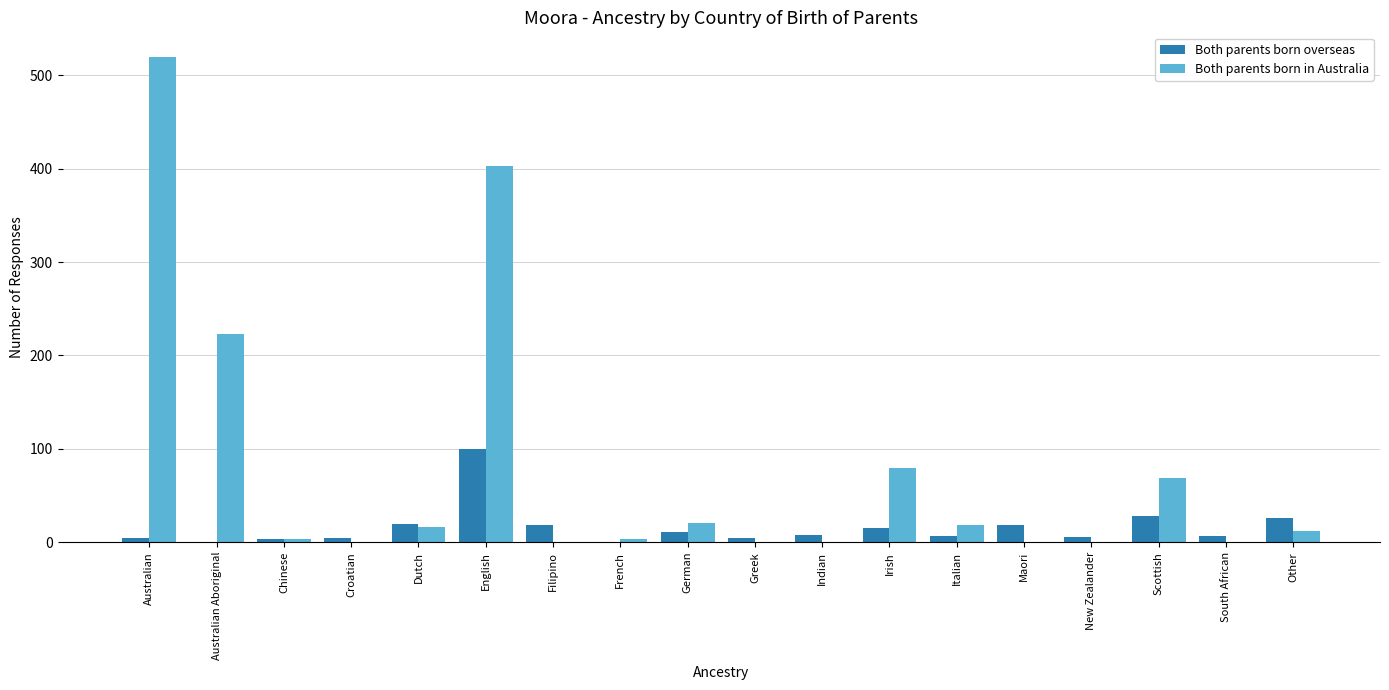

True or false: Both parents born in Australia has a value of 0 at Croatian.

True